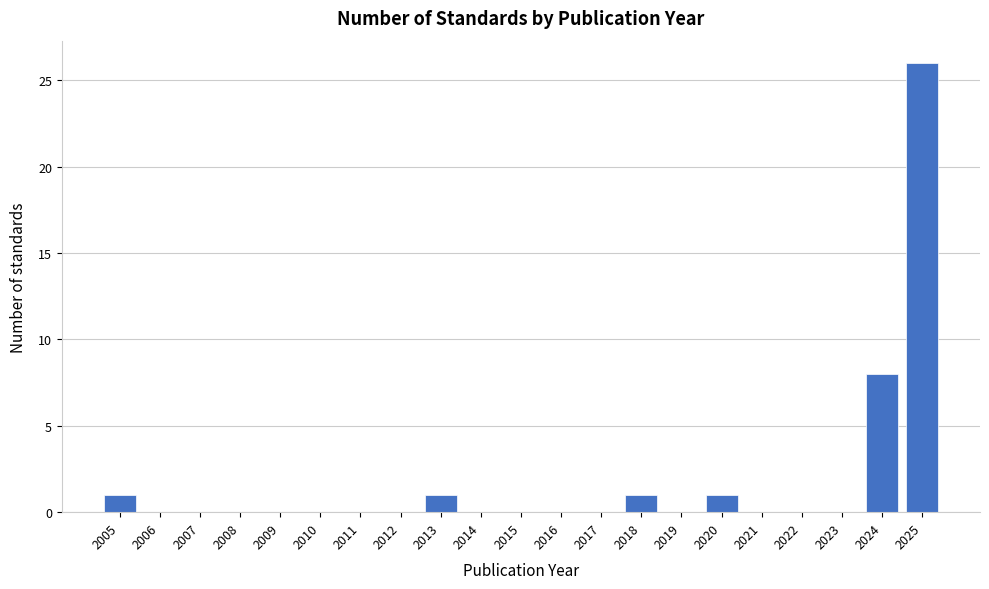

Reading left to right, extract all data points from this chart.

2005=1	2006=0	2007=0	2008=0	2009=0	2010=0	2011=0	2012=0	2013=1	2014=0	2015=0	2016=0	2017=0	2018=1	2019=0	2020=1	2021=0	2022=0	2023=0	2024=8	2025=26